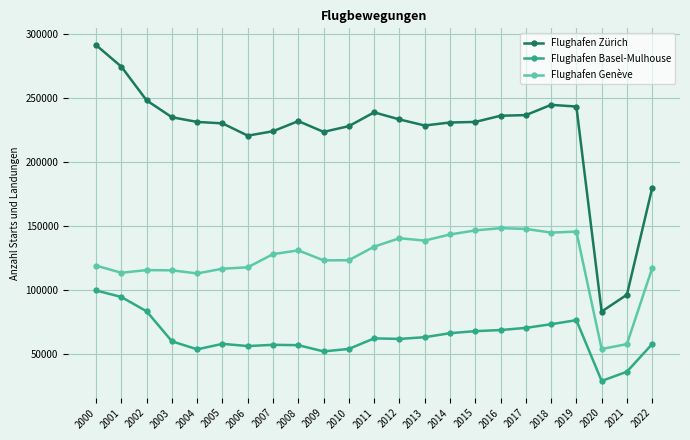

What is the difference between the highest and lowest values at 2003?

174881